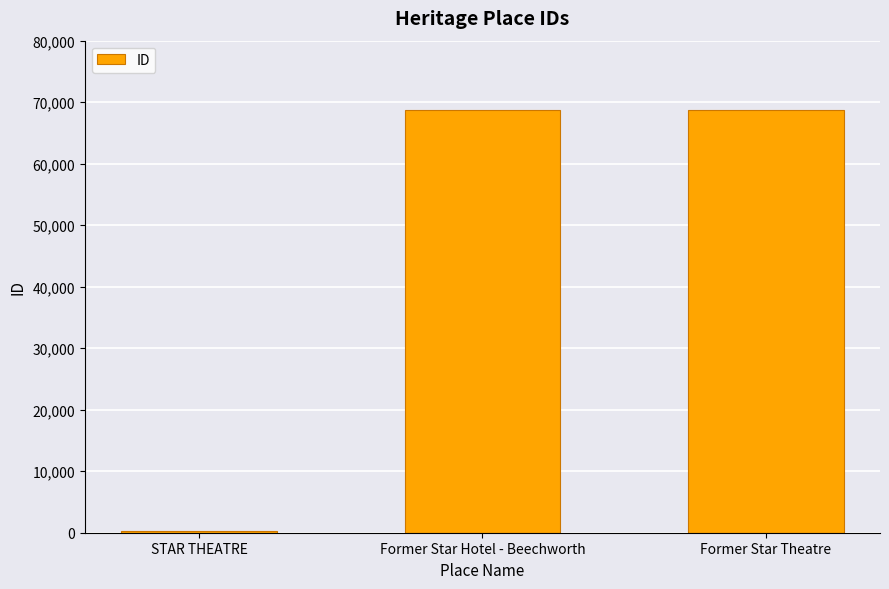

What is the value of the 1st bar from the left?

289